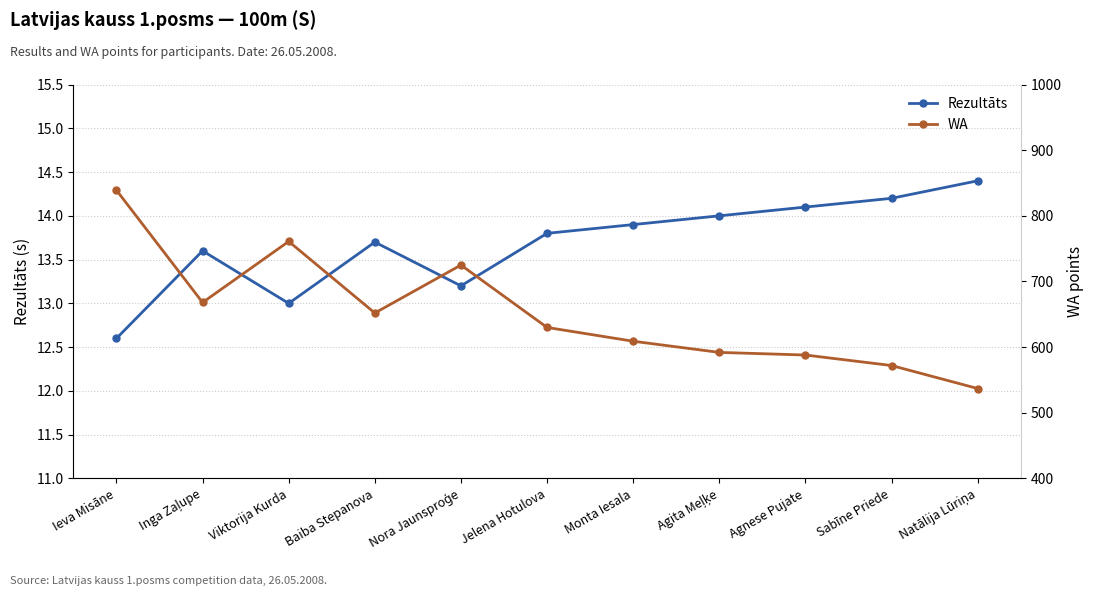

Read the Rezultāts value at Sabīne Priede.

14.2